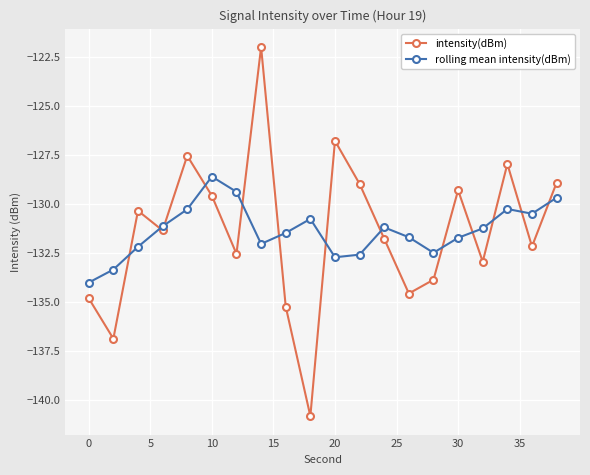

After their last crossing, which series has the higher values: intensity(dBm) or rolling mean intensity(dBm)?

intensity(dBm)